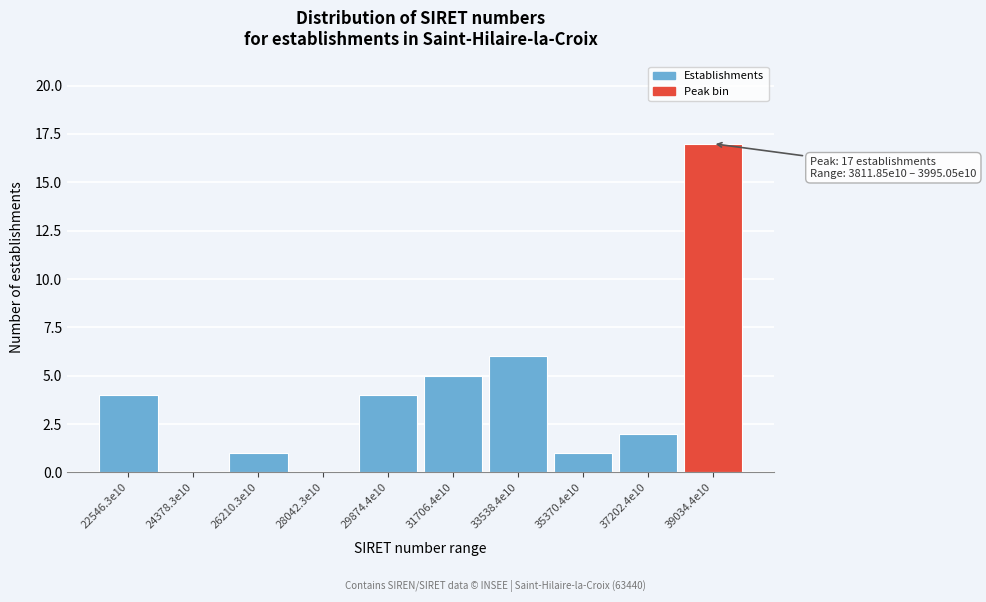

Reading right to left, extract all data points from this chart.

39034.4e10=17	37202.4e10=2	35370.4e10=1	33538.4e10=6	31706.4e10=5	29874.4e10=4	28042.3e10=0	26210.3e10=1	24378.3e10=0	22546.3e10=4